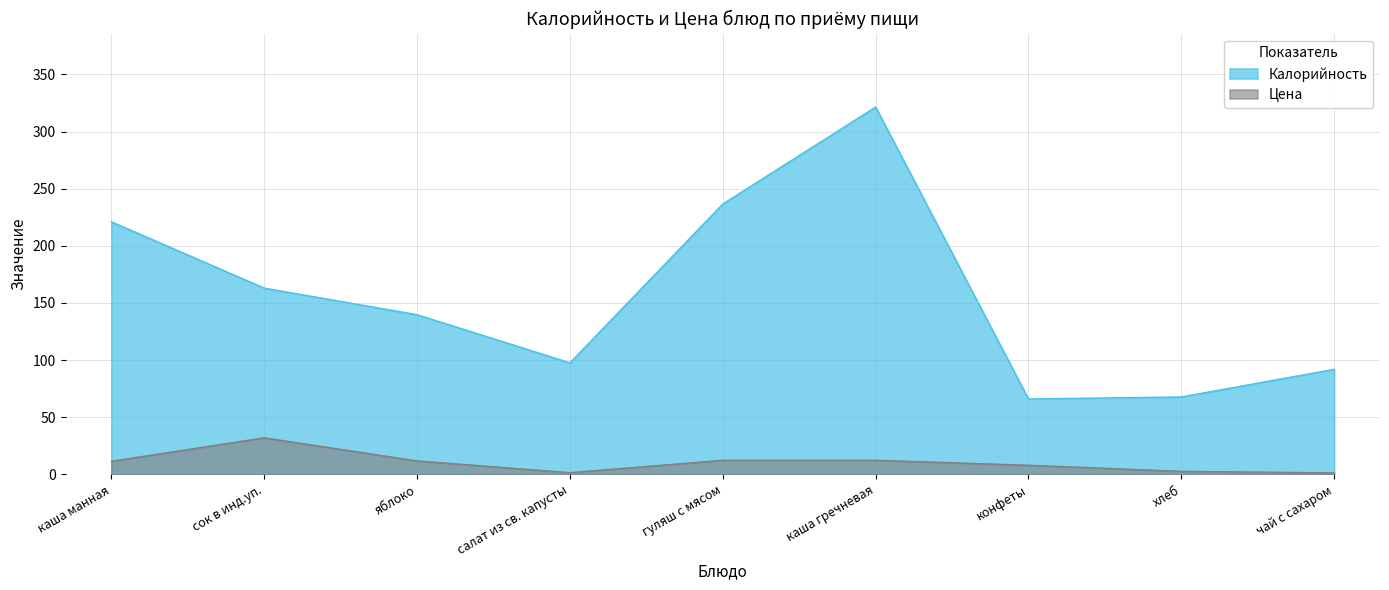

Reading left to right, transcribe all the data shown in this chart.

Калорийность: каша манная=221.0	сок в инд.уп.=163.0	яблоко=139.7	салат из св. капусты=97.6	гуляш с мясом=236.6	каша гречневая=321.4	конфеты=66.0	хлеб=67.8	чай с сахаром=92.0
Цена: каша манная=11.5	сок в инд.уп.=32.0	яблоко=11.8	салат из св. капусты=1.5	гуляш с мясом=12.3	каша гречневая=12.3	конфеты=8.0	хлеб=2.7	чай с сахаром=1.3